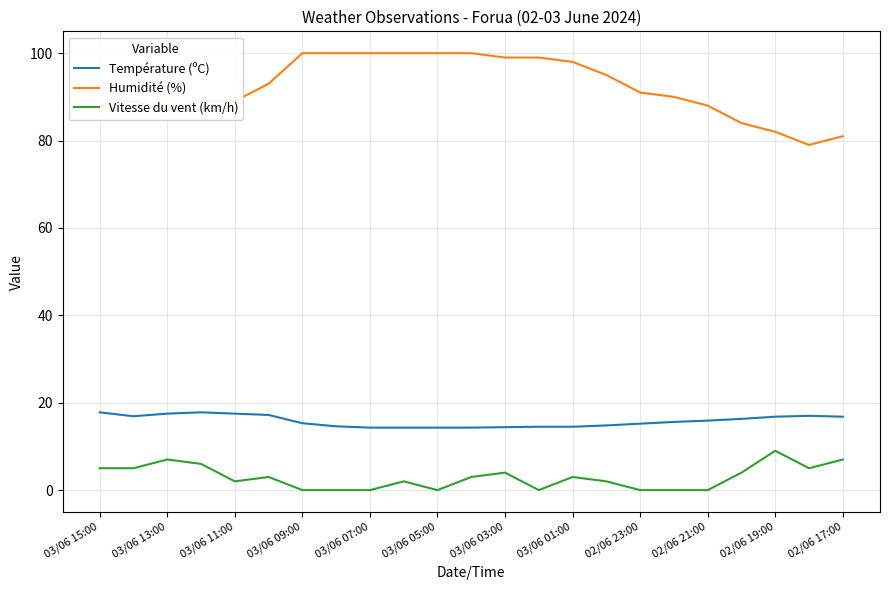

True or false: Humidité (%) and Vitesse du vent (km/h) intersect in this chart.

False